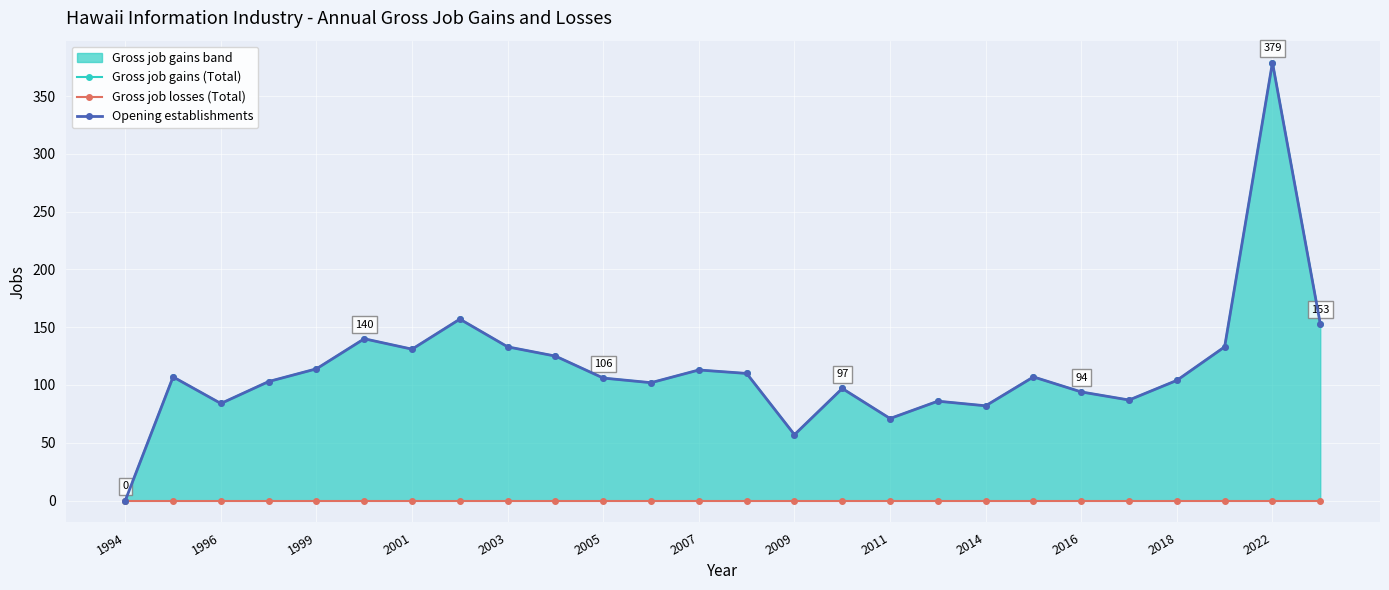

True or false: Gross job gains (Total) has a value of 94 at 2016.

True